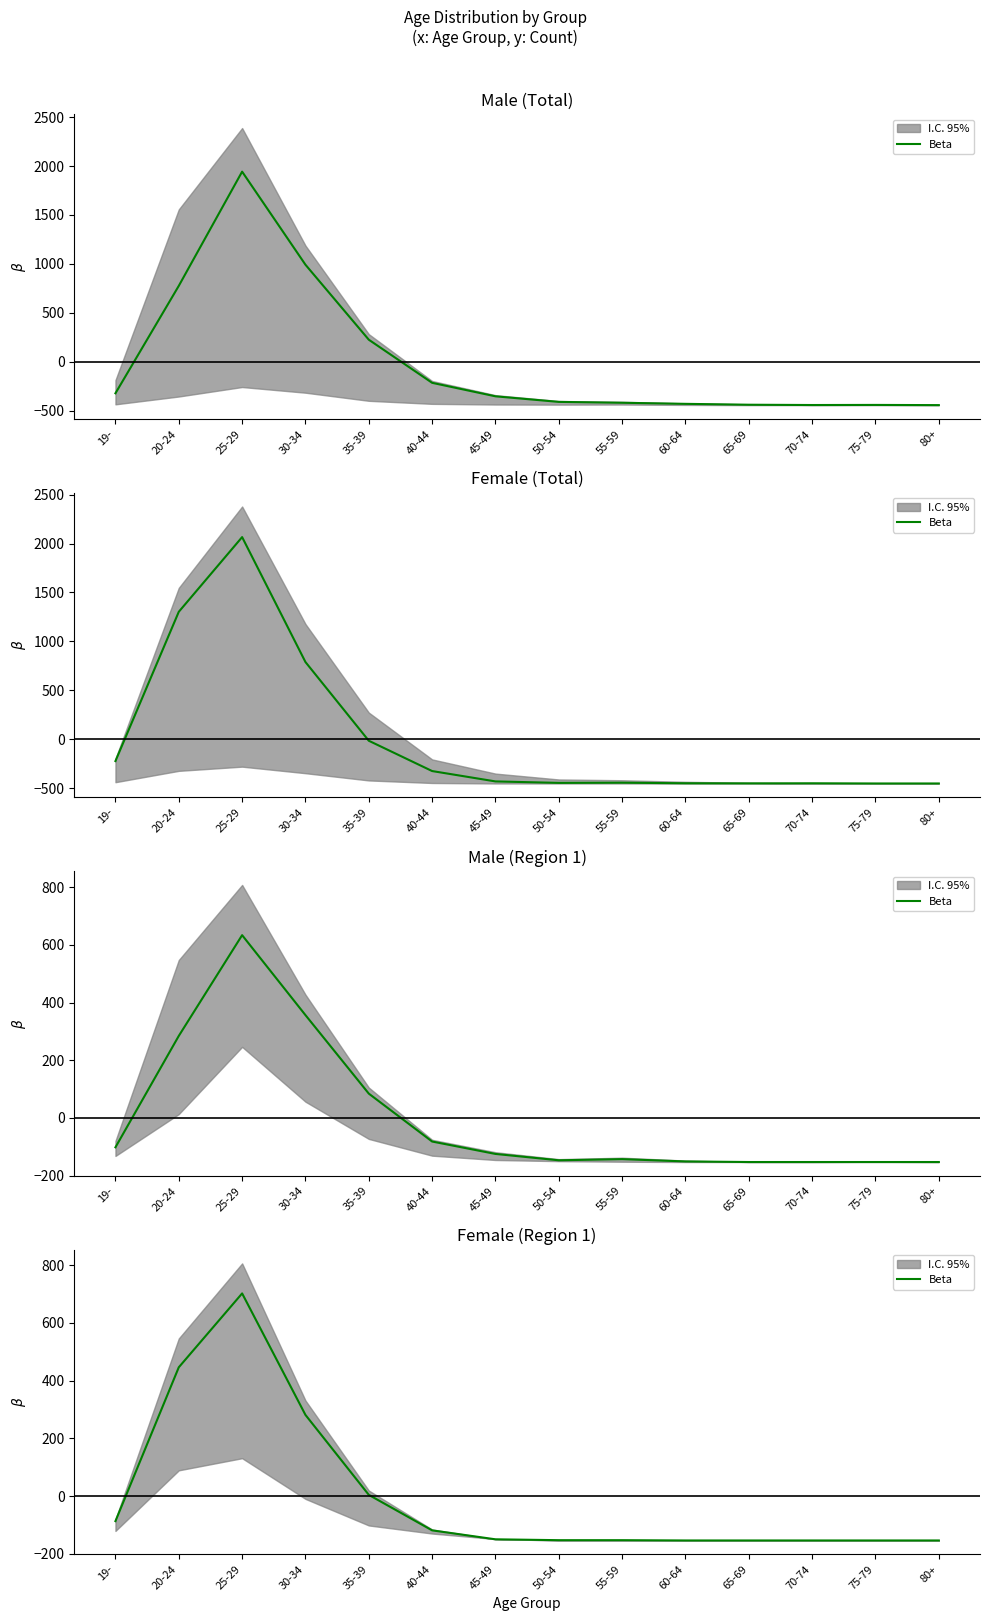

Which category has the lowest value across all series?

60-64